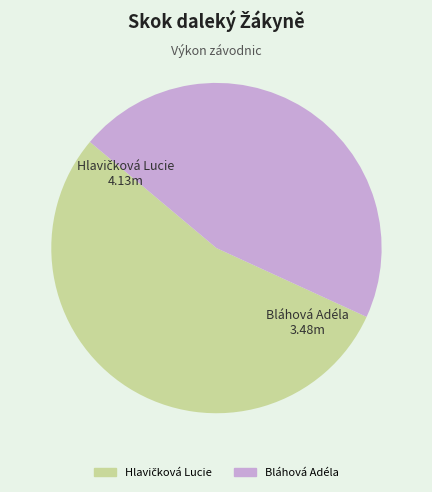

Is Bláhová Adéla the majority of the pie?

No